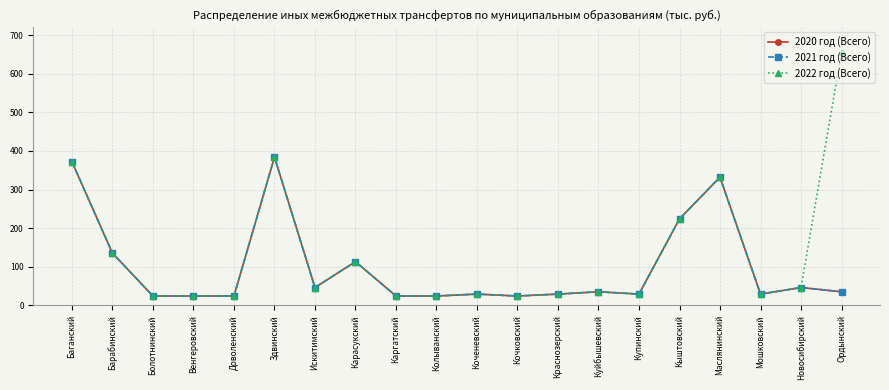

Is the value of 2022 год (Всего) at Коченевский greater than the value of 2021 год (Всего) at Колыванский?

Yes